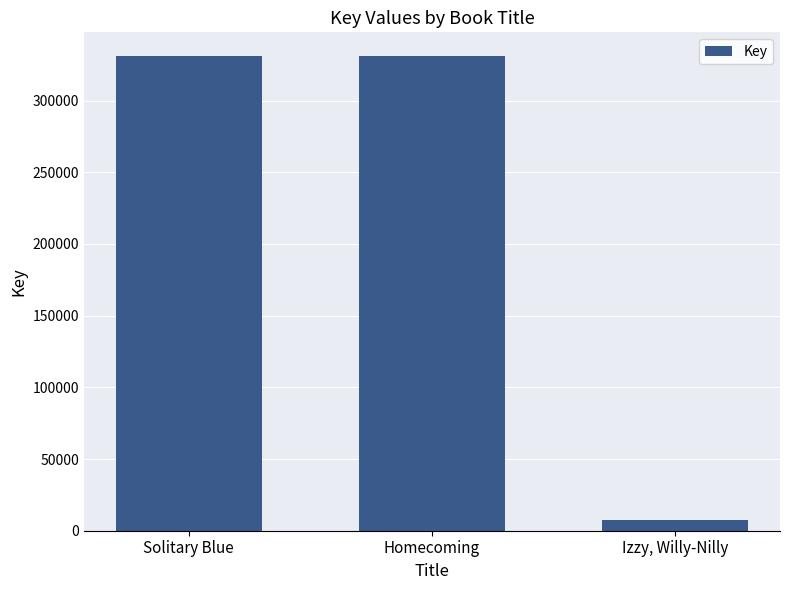

At which category does the chart reach its minimum across all series?

Izzy, Willy-Nilly